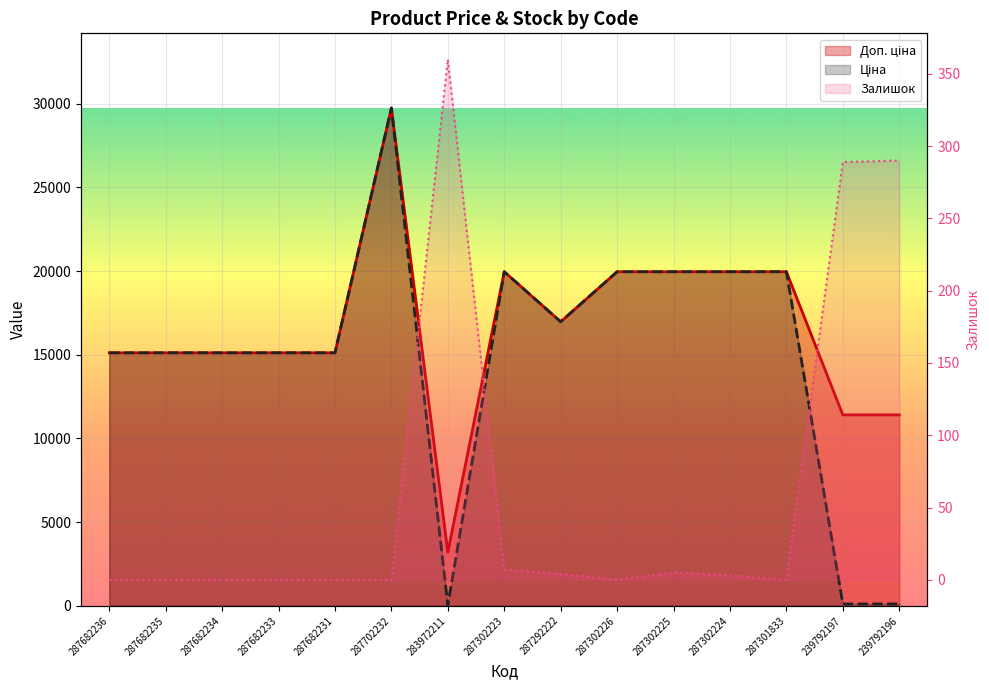

Which series has the largest range (max minus min)?

Ціна